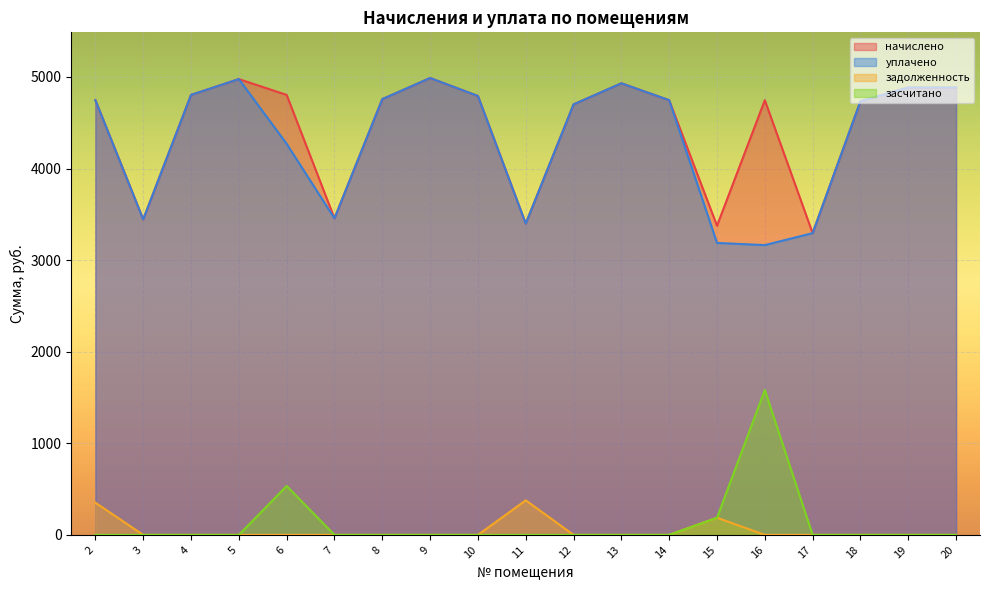

True or false: начислено has more than 2 points higher than both neighbors.

True